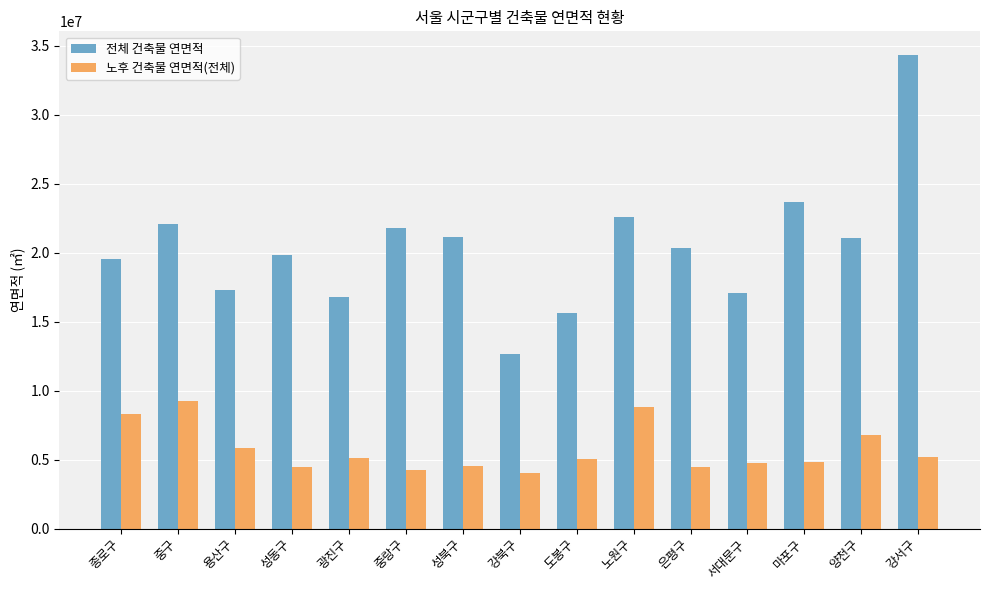

Between 서대문구 and 마포구, which series saw the biggest shift?

전체 건축물 연면적